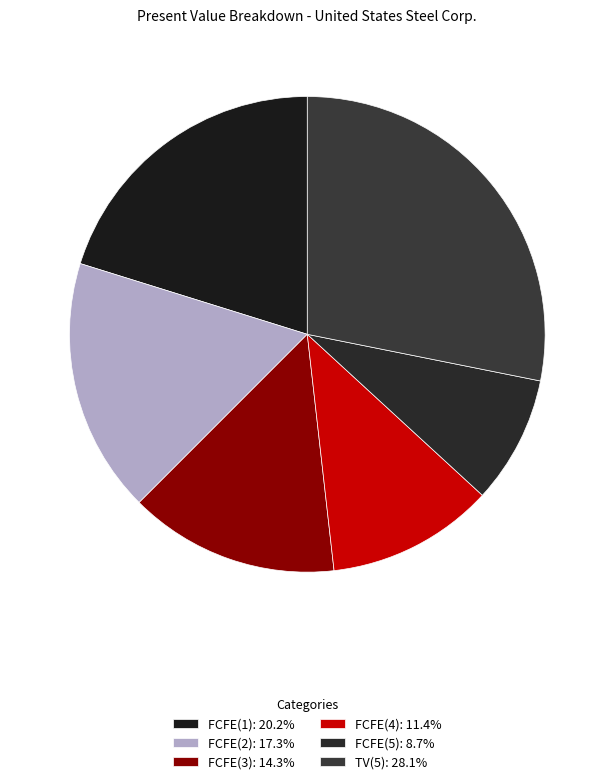

True or false: FCFE(3) accounts for 6% of the total.

False